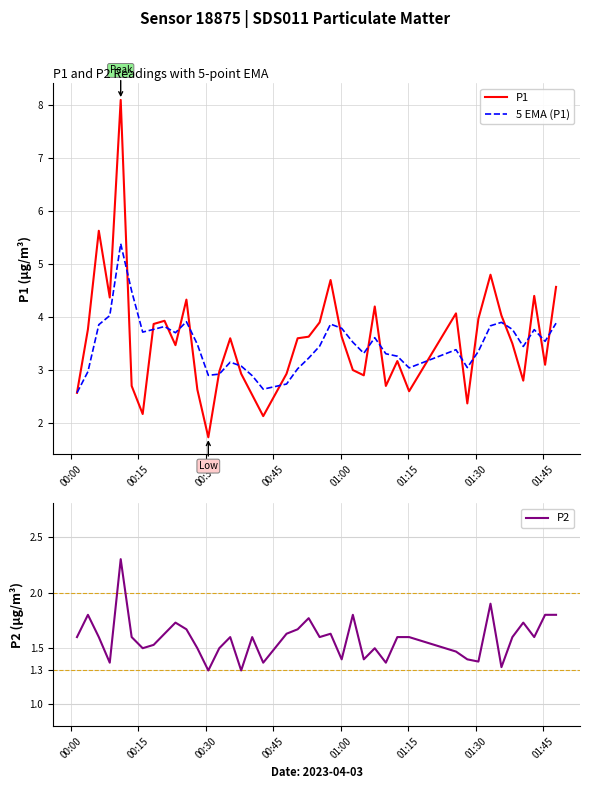

List the series in order of their peak value, highest first.

P1, 5 EMA (P1), P2